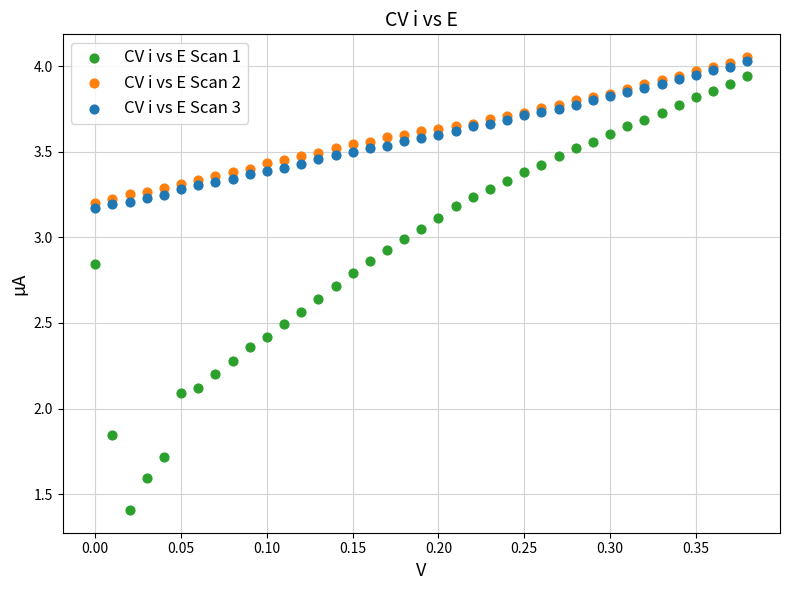

In the CV i vs E Scan 1 series, what Y value is closest to 2?

2.1